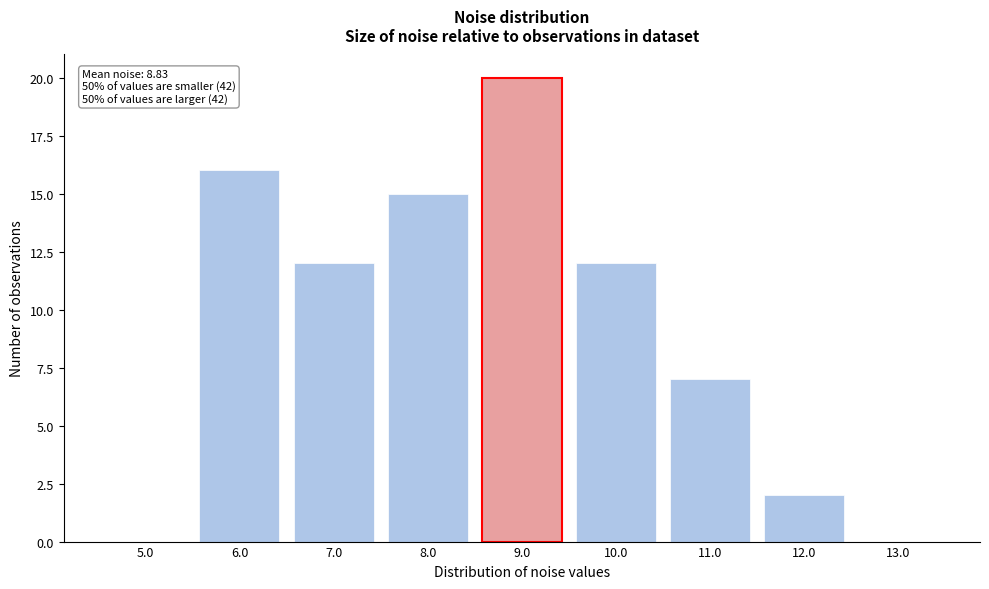

Reading right to left, what are all the values shown in this chart?

13.0=0	12.0=2	11.0=7	10.0=12	9.0=20	8.0=15	7.0=12	6.0=16	5.0=0